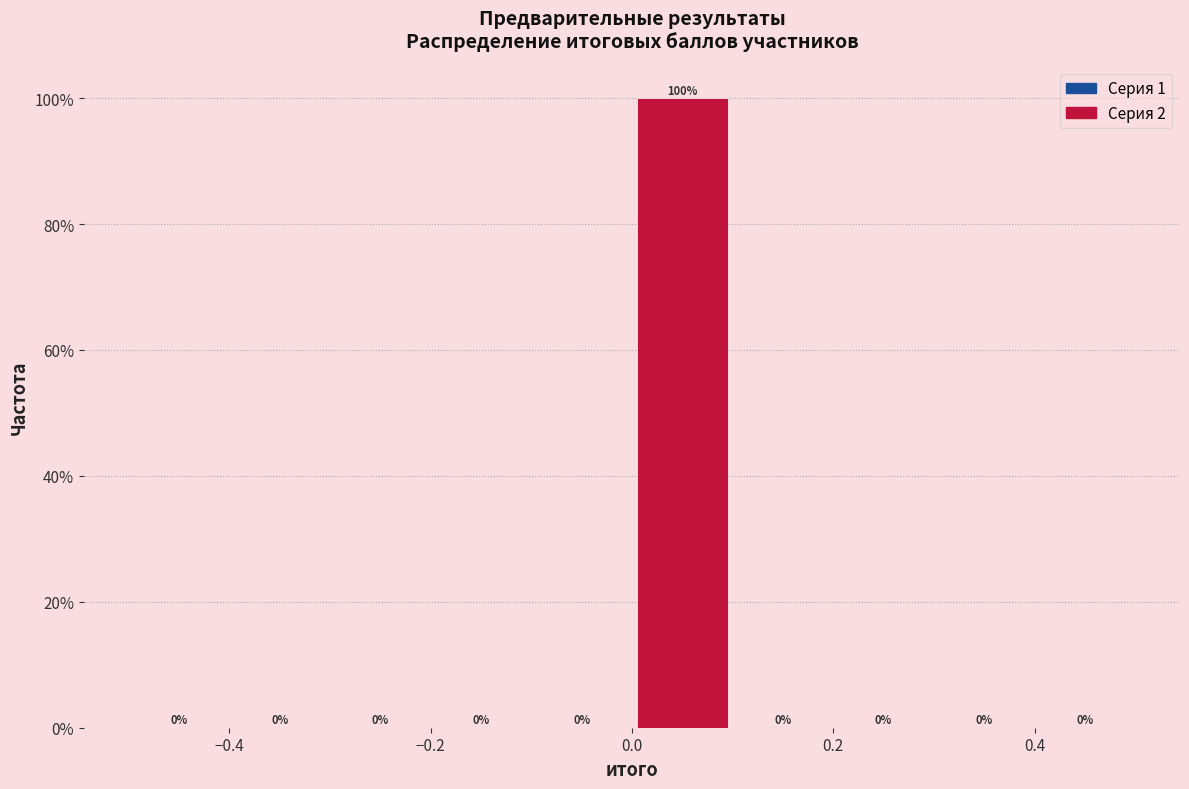

Reading left to right, list every bar in this chart as the range it spans on the x-axis followed by its height.

-0.5 to -0.4: 0
-0.4 to -0.3: 0
-0.3 to -0.2: 0
-0.2 to -0.1: 0
-0.1 to 0.0: 0
0.0 to 0.1: 100
0.1 to 0.2: 0
0.2 to 0.3: 0
0.3 to 0.4: 0
0.4 to 0.5: 0